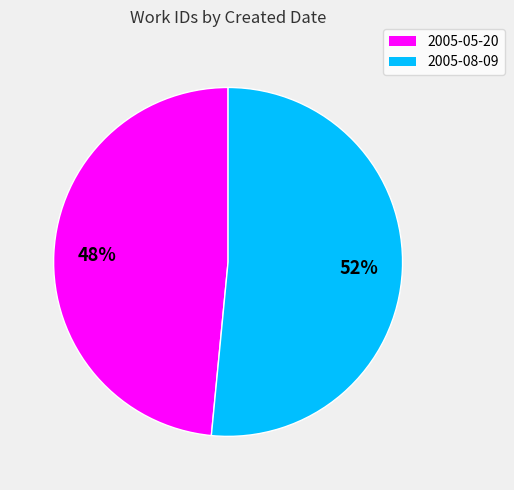

How many segments does this pie chart have?

2